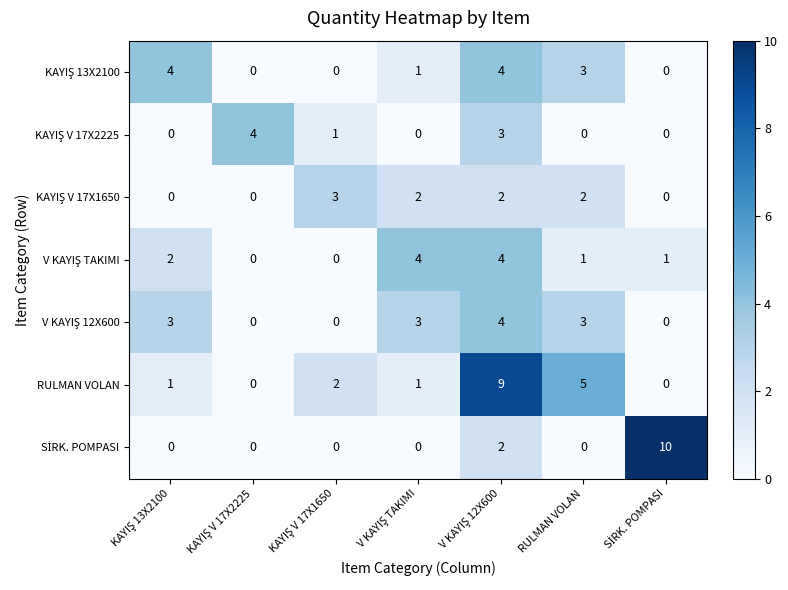

How many distinct data groups are displayed?

7